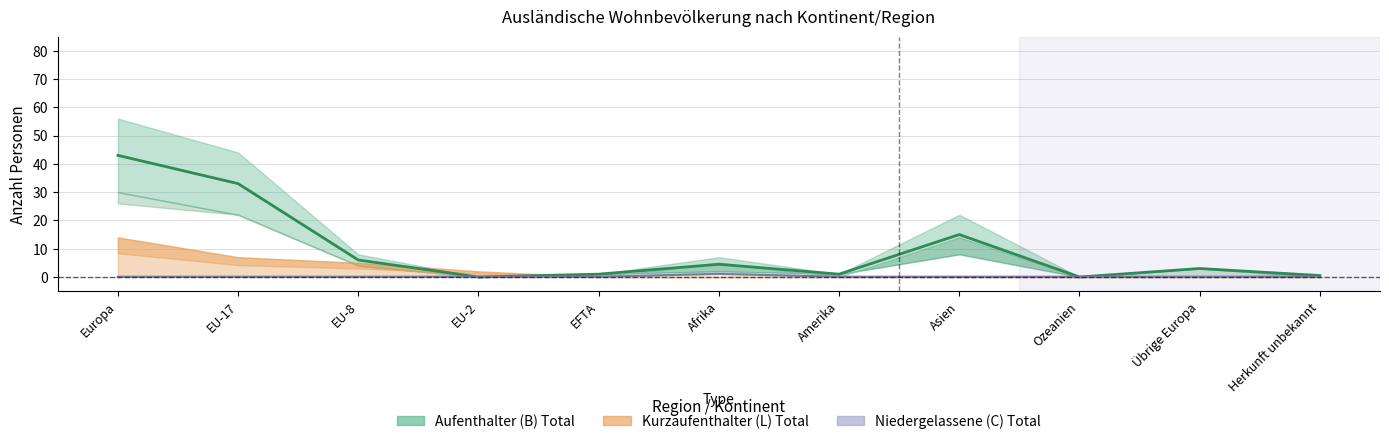

What is the value of the 8th point from the left?

15.0